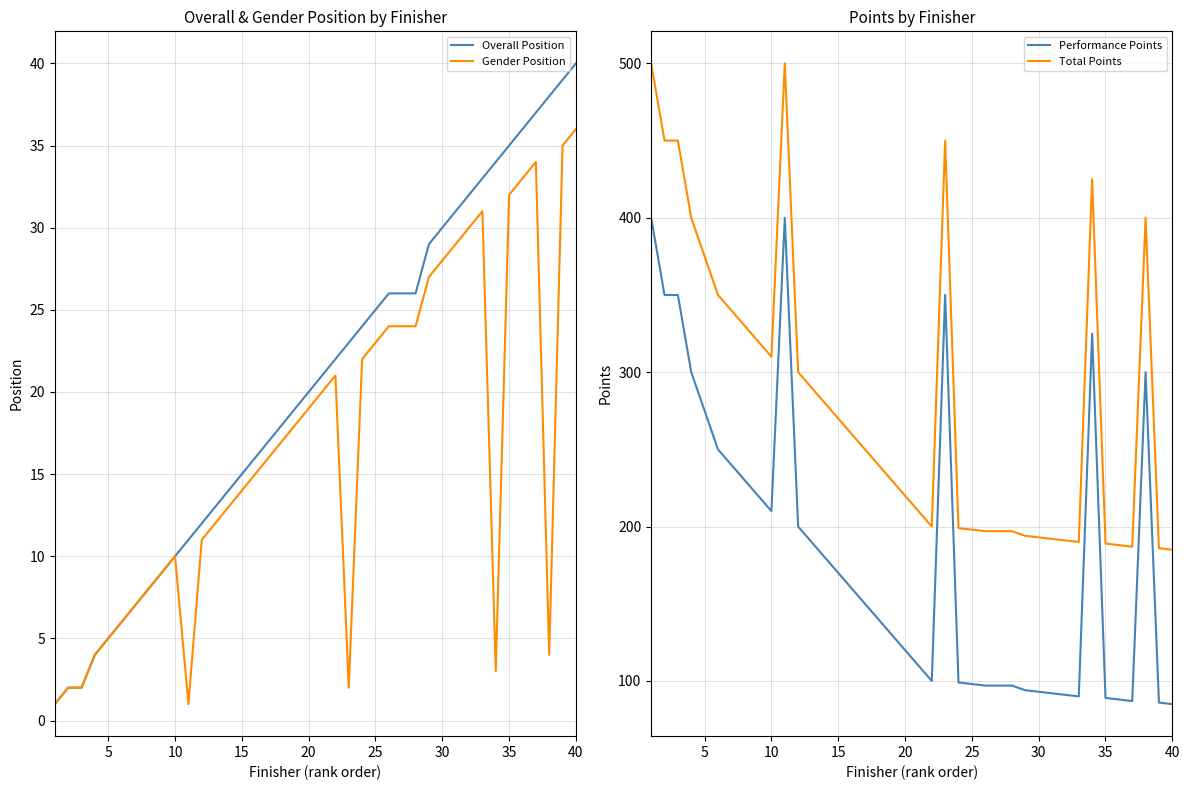

The value of Overall Position at 5 is 5. True or false?

True